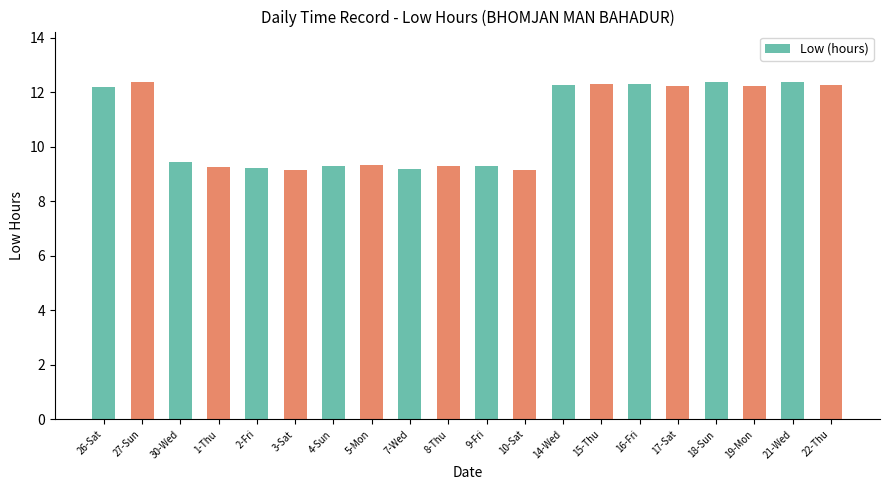

Count the number of values greater than 12.

10